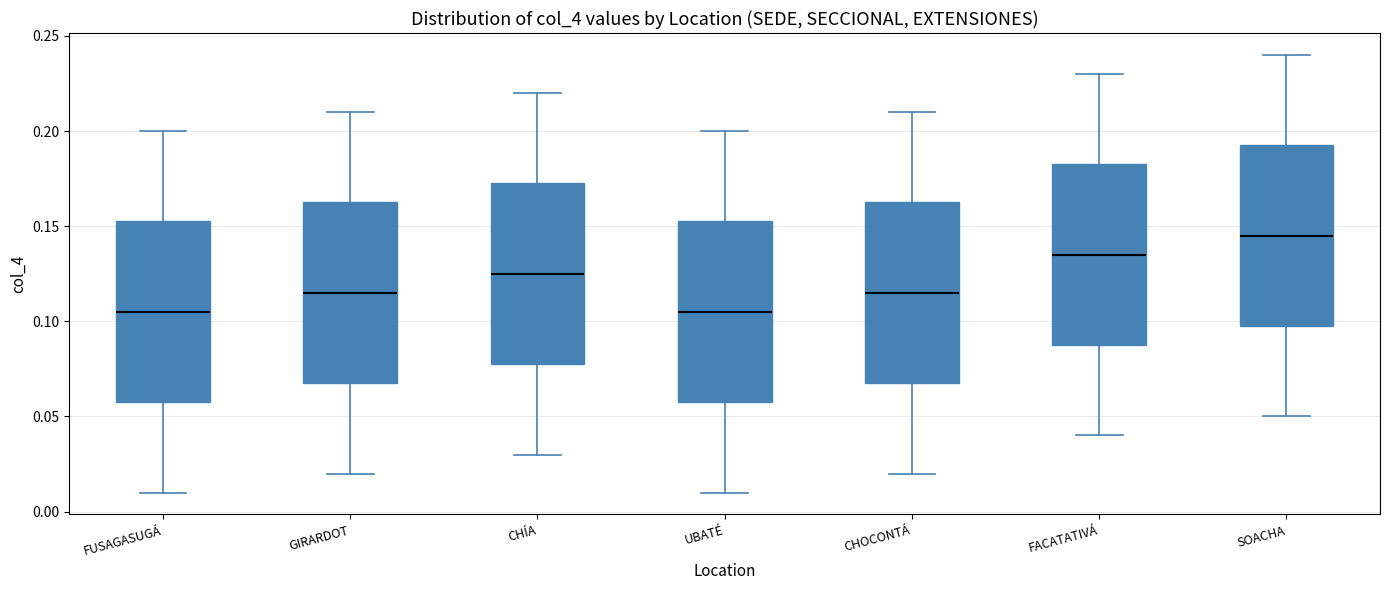

Reading left to right, read every box against the y-axis: the position of its median line, the range the box covers, and the ends of its whiskers. The values are not printed on the chart, so give them approximately, as read against the axis.

FUSAGASUGÁ: median 0.105, box 0.060 to 0.155, whiskers 0.010 to 0.200
GIRARDOT: median 0.115, box 0.070 to 0.165, whiskers 0.020 to 0.210
CHÍA: median 0.125, box 0.080 to 0.175, whiskers 0.030 to 0.220
UBATÉ: median 0.105, box 0.060 to 0.155, whiskers 0.010 to 0.200
CHOCONTÁ: median 0.115, box 0.070 to 0.165, whiskers 0.020 to 0.210
FACATATIVÁ: median 0.135, box 0.090 to 0.185, whiskers 0.040 to 0.230
SOACHA: median 0.145, box 0.100 to 0.195, whiskers 0.050 to 0.240